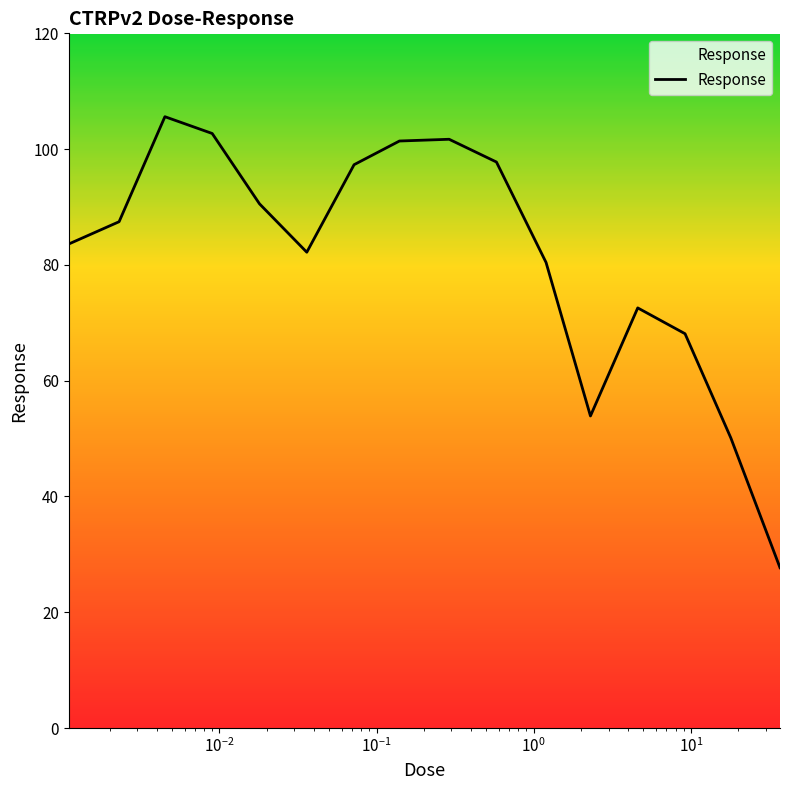

How many interior local valleys (lower than both neighbors) does the data have?

2